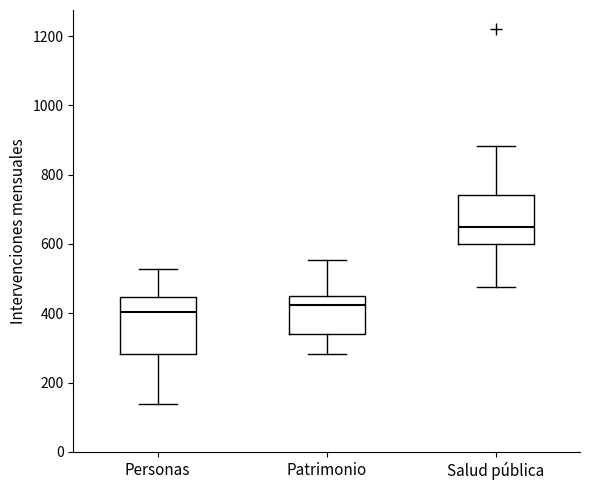

Where does the median line of the box for Personas sit on the y-axis? The values are not printed on the chart, so give them approximately, as read against the axis.

400